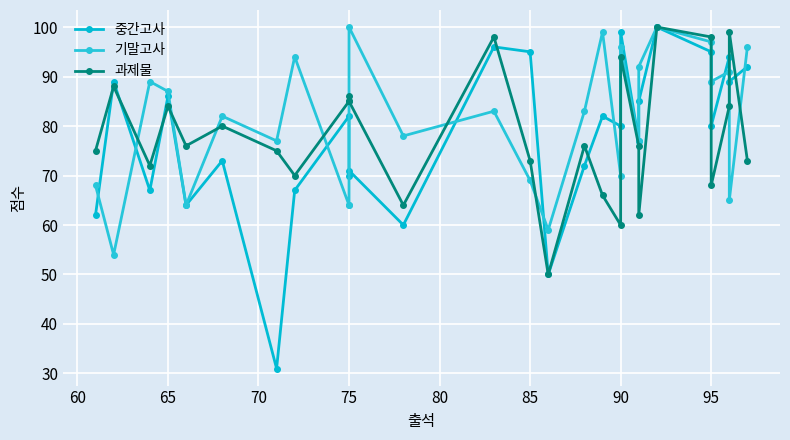

What position from the left is 85?

7